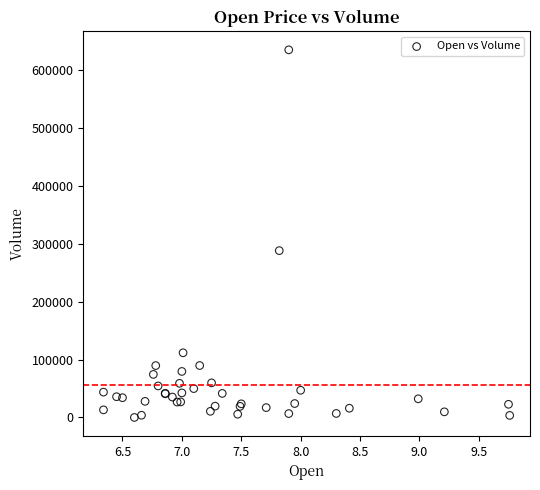

What Y value in the scatter plot is closest to 317200?

287900